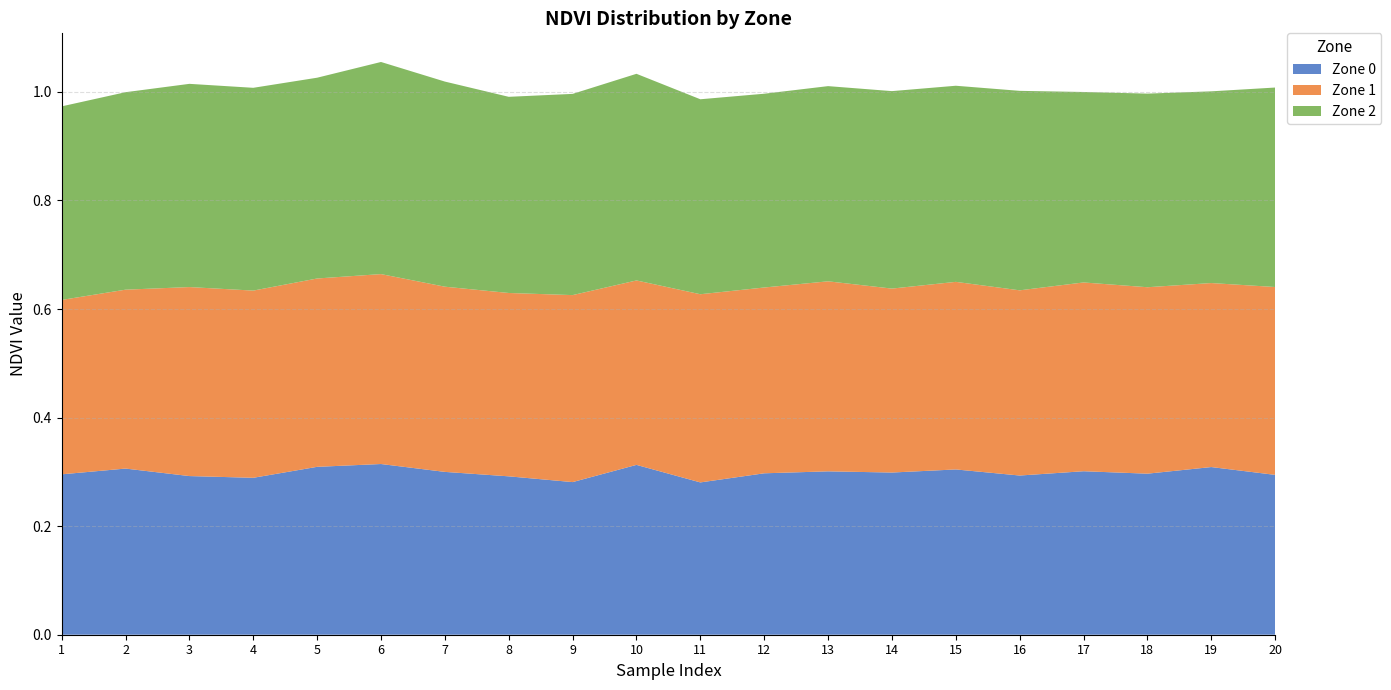

Reading left to right, what are all the values shown in this chart?

Zone 0: 0.3	0.3	0.3	0.3	0.3	0.3	0.3	0.3	0.3	0.3	0.3	0.3	0.3	0.3	0.3	0.3	0.3	0.3	0.3	0.3
Zone 1: 0.3	0.3	0.3	0.3	0.3	0.3	0.3	0.3	0.3	0.3	0.3	0.3	0.4	0.3	0.3	0.3	0.3	0.3	0.3	0.3
Zone 2: 0.4	0.4	0.4	0.4	0.4	0.4	0.4	0.4	0.4	0.4	0.4	0.4	0.4	0.4	0.4	0.4	0.4	0.4	0.4	0.4